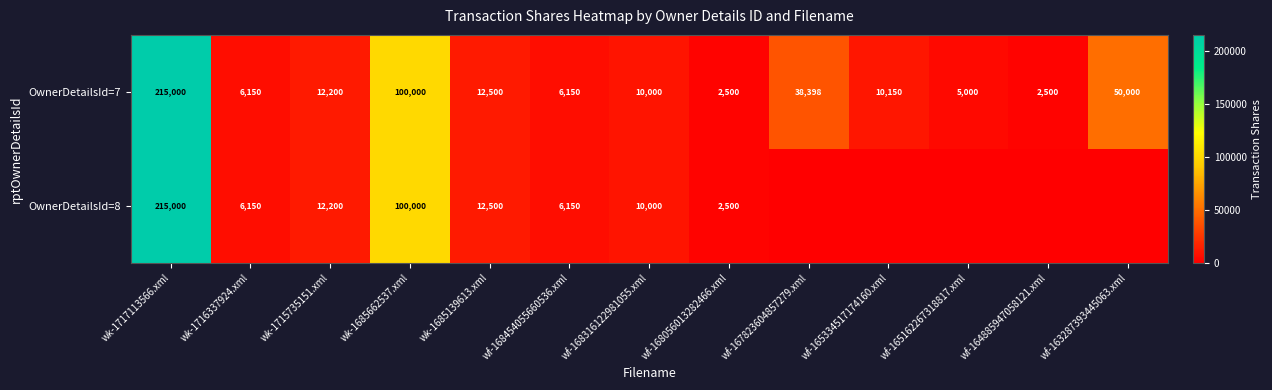

What is the sum of the OwnerDetailsId=7 values at wk-1685139613.xml and wf-165334517174160.xml?

22650